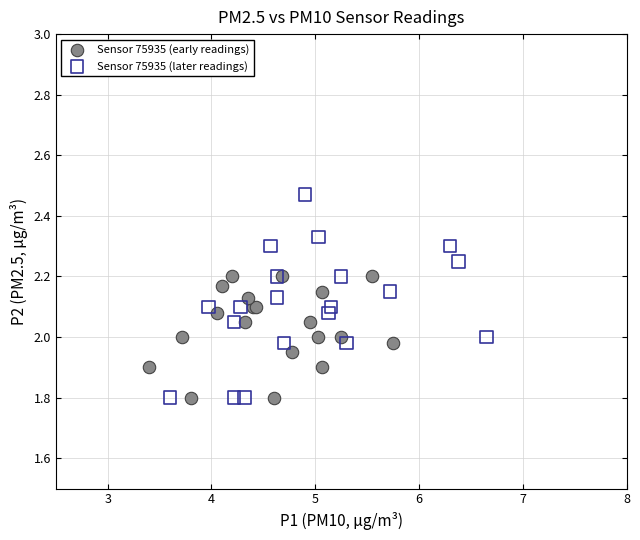

Which series contains the highest Y value?

Sensor 75935 (later readings)